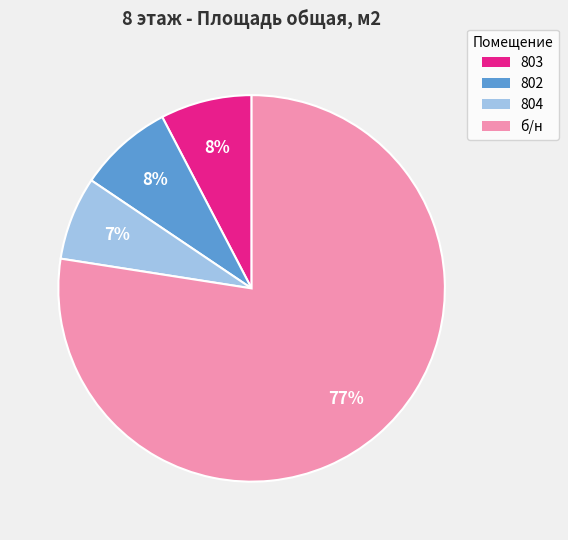

Combined, do 803 and 802 account for over 50%?

No